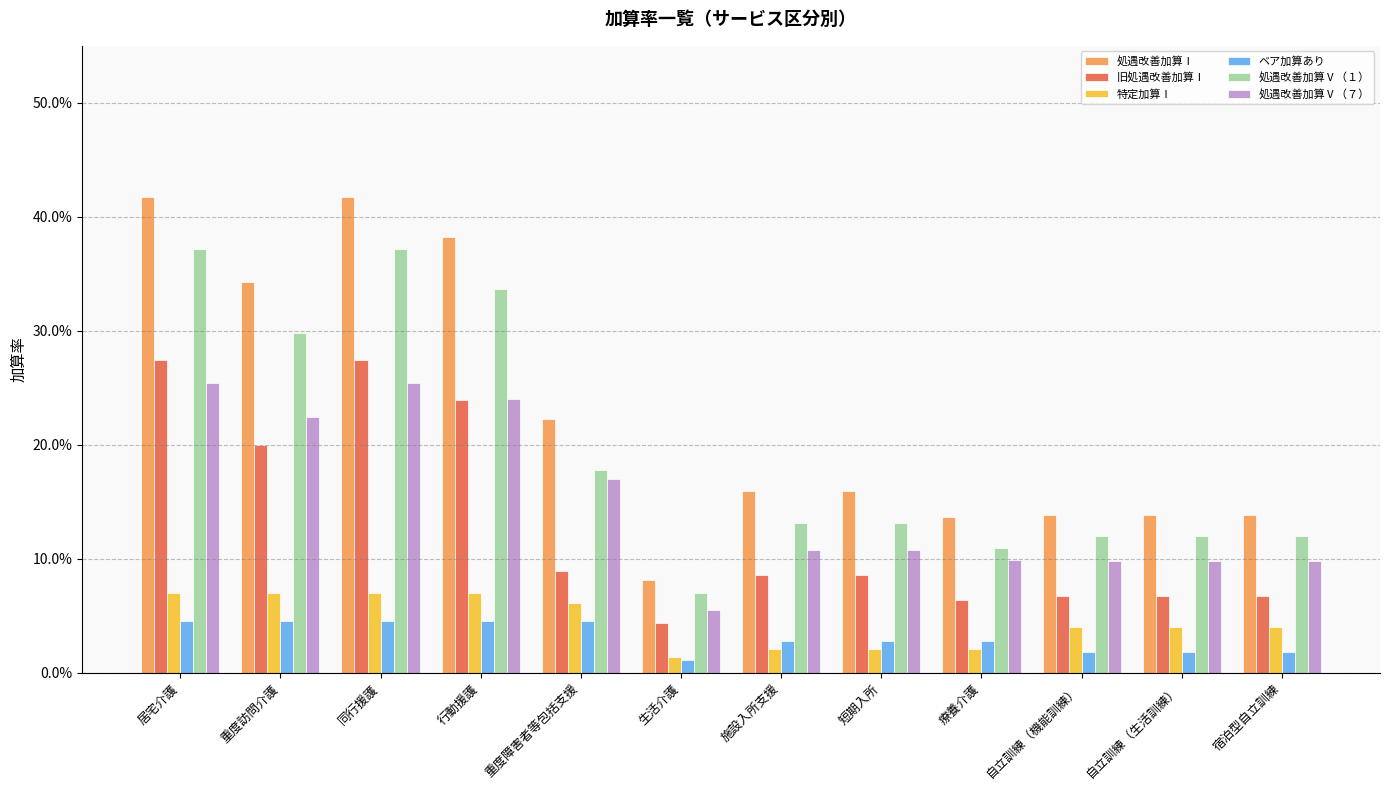

Count the 旧処遇改善加算Ⅰ values in the range 0 to 1.

12